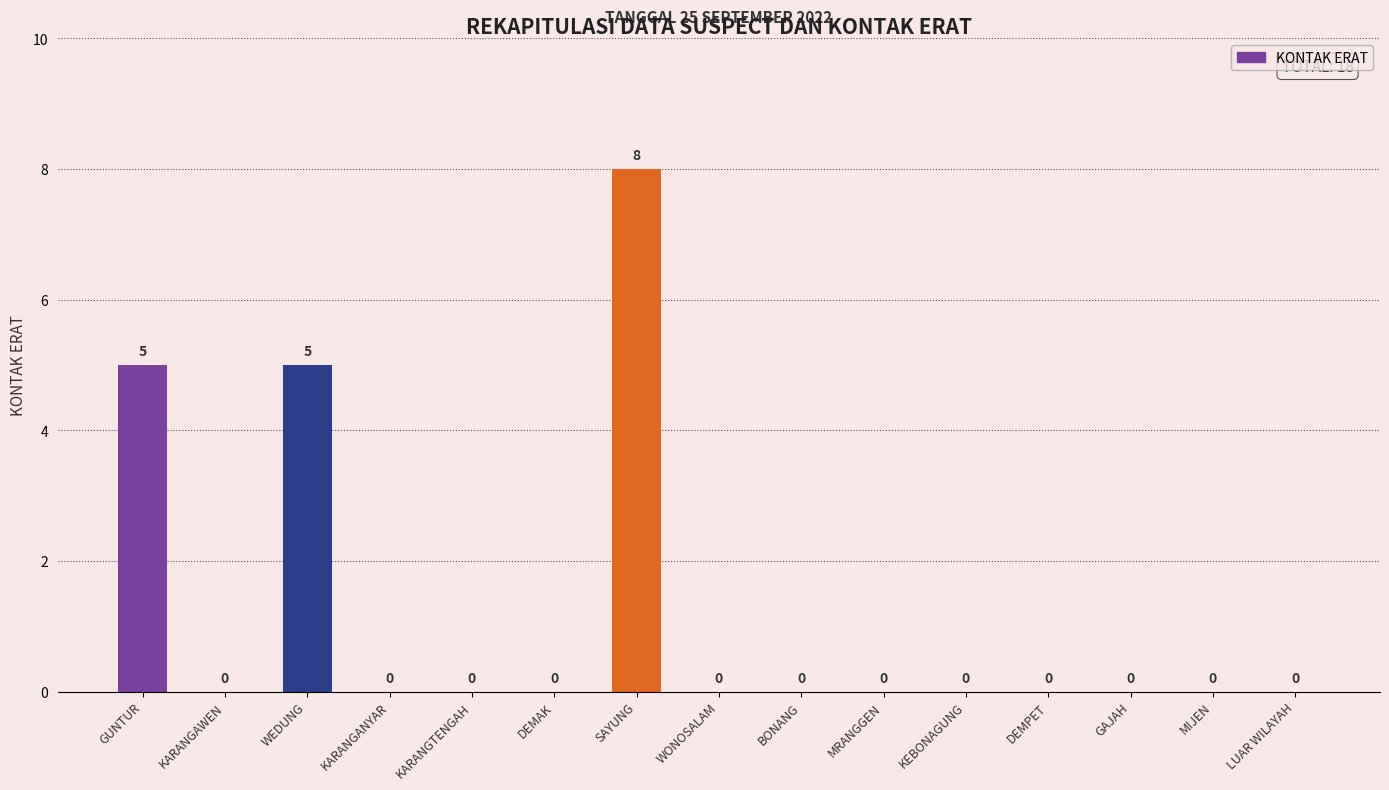

The chart shows a value of 2 at WEDUNG. True or false?

False